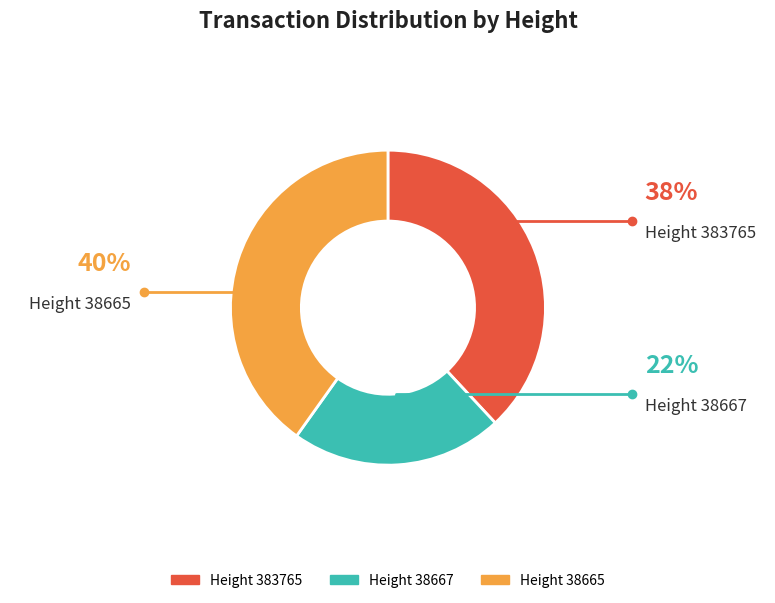

How many segments does this pie chart have?

3